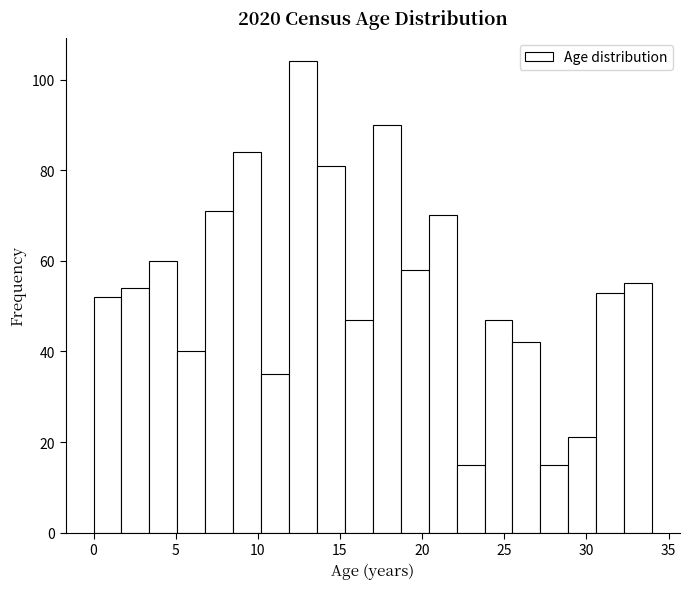

Read against the x-axis, roughly where is the centre of the tallest bar?

13.0